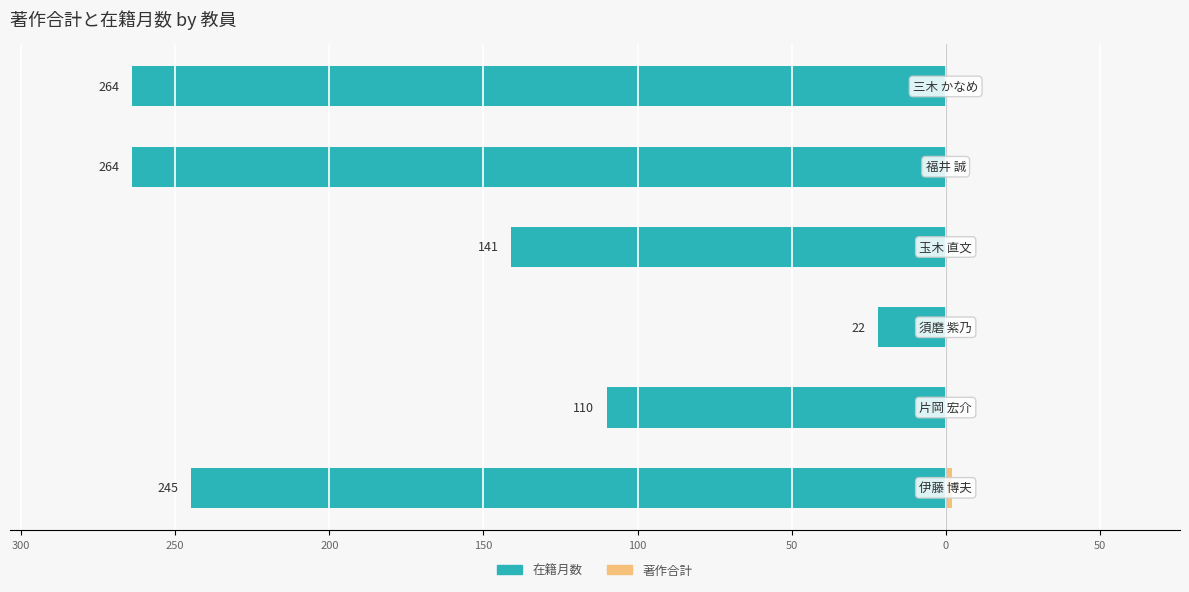

Which series has the widest spread of values?

在籍月数